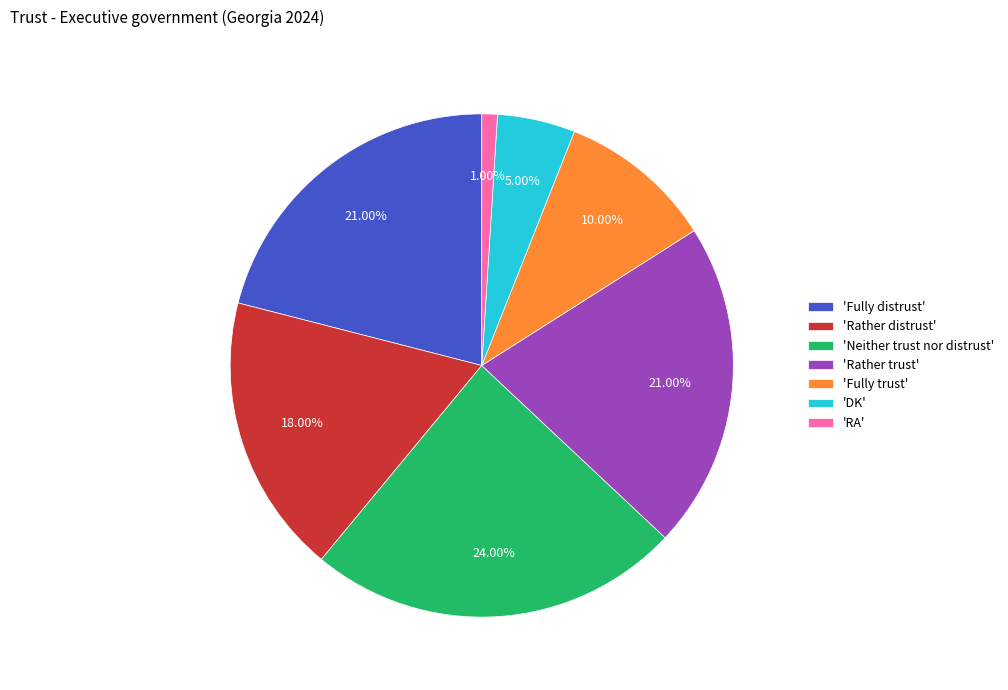

Do 'Fully distrust' and 'Fully trust' together represent more than half of the pie?

No